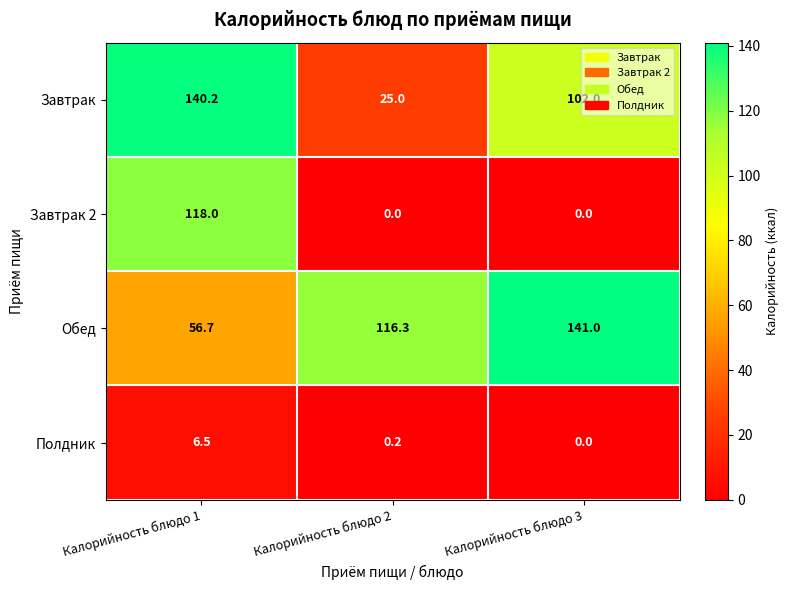

At which category is the sum across all series the highest?

Калорийность блюдо 1